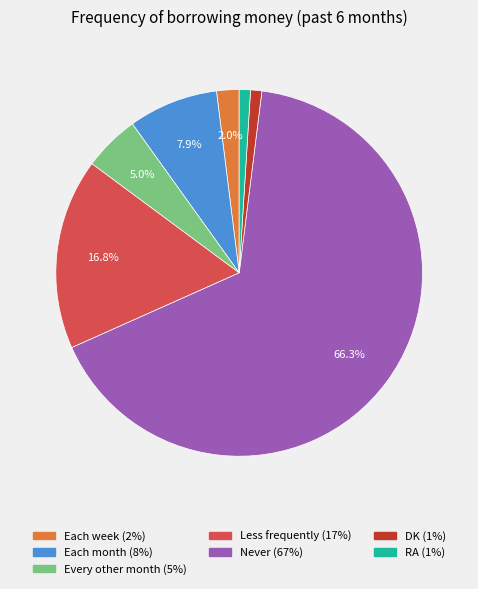

What is the ratio of the value at RA to the value at Every other month?

0.2